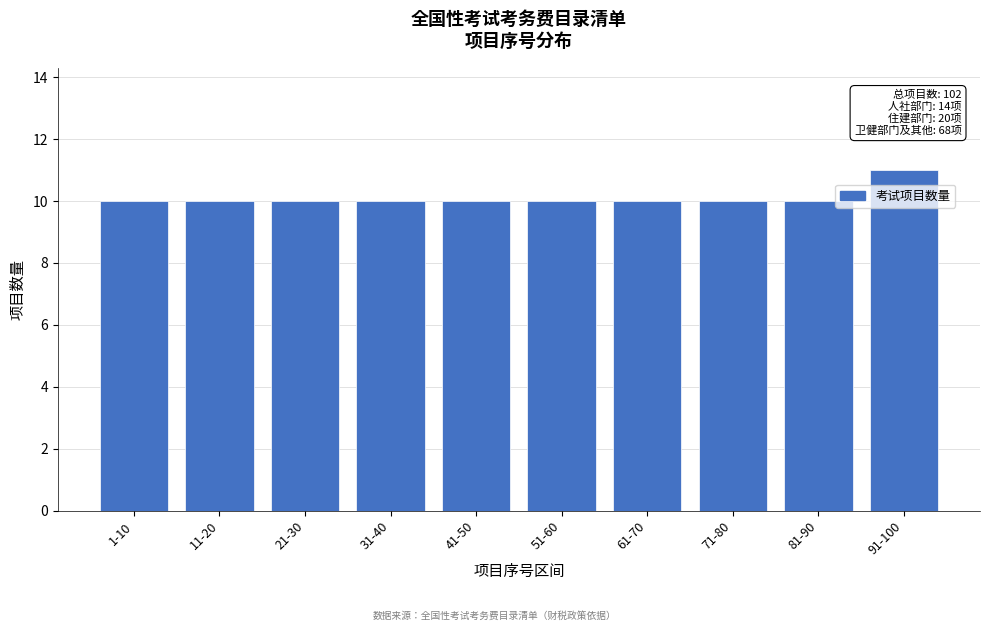

Reading right to left, extract all data points from this chart.

91-100=11	81-90=10	71-80=10	61-70=10	51-60=10	41-50=10	31-40=10	21-30=10	11-20=10	1-10=10